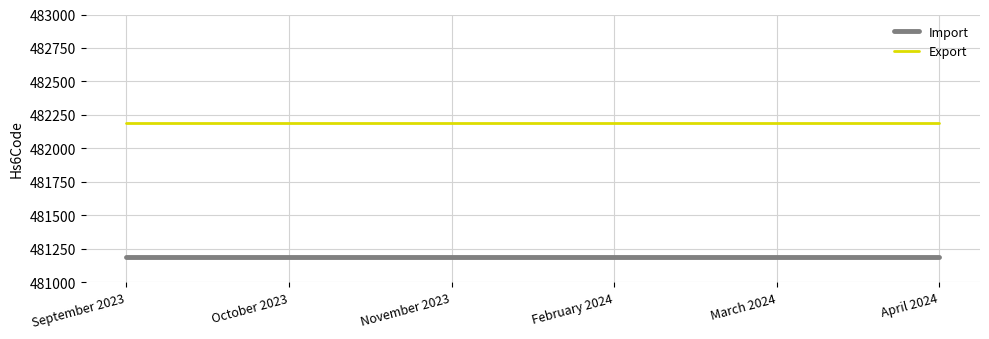

What is the difference between the highest and lowest values at April 2024?

1000